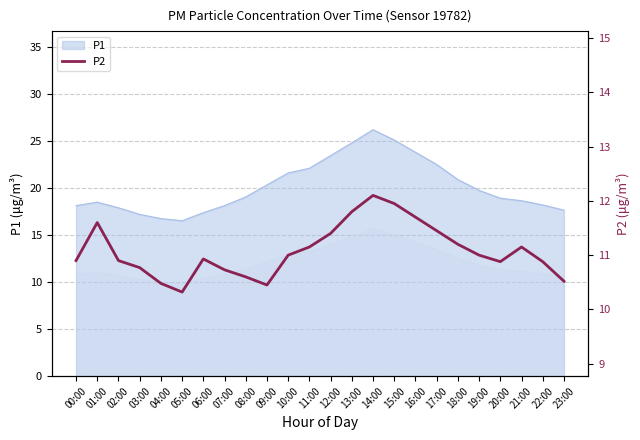

What is the highest value of the P1 series?

26.2